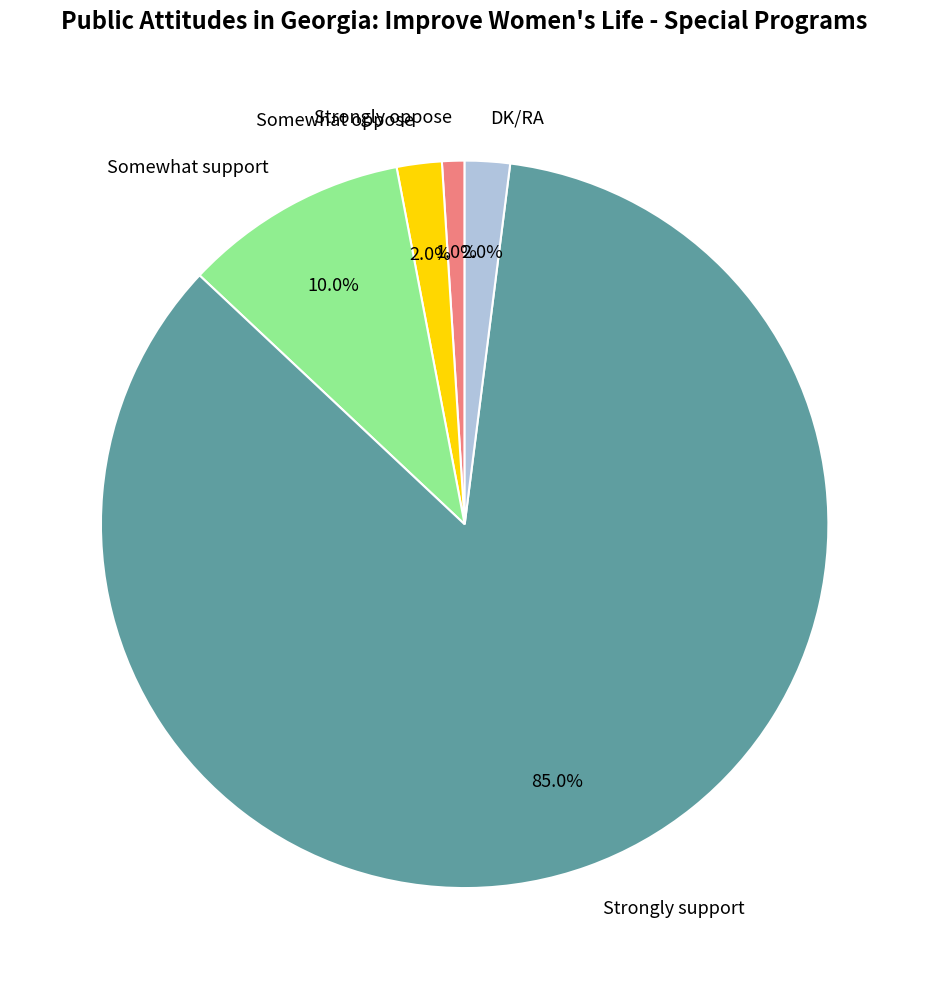

To the nearest percent, what is the difference between the largest and smallest slice percentages?

84%